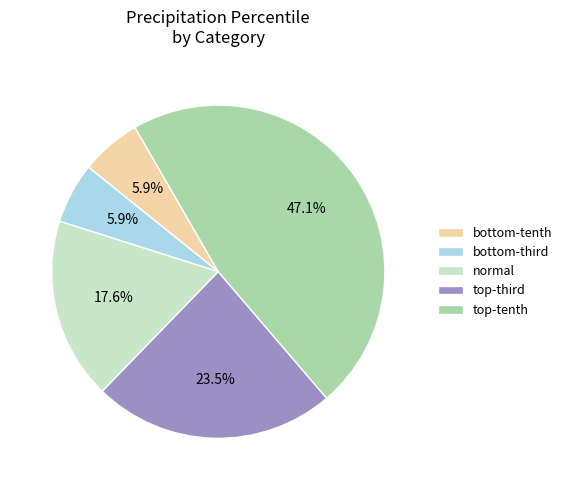

Does normal represent more than half of the total?

No